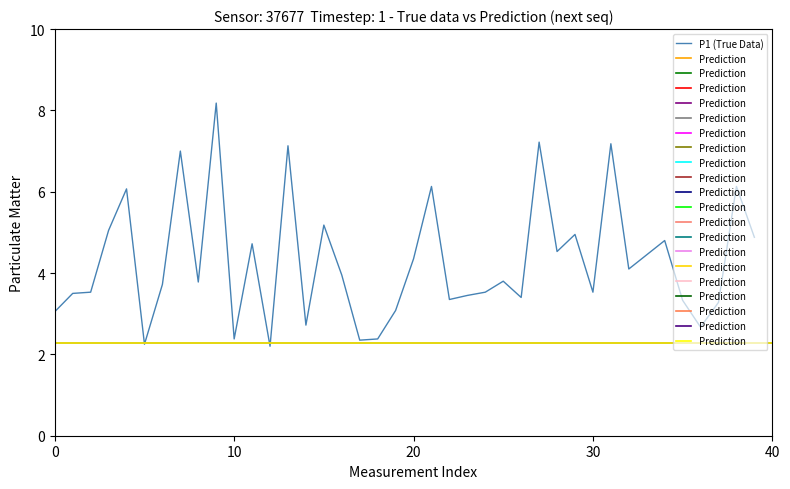

What is the average value?

4.3